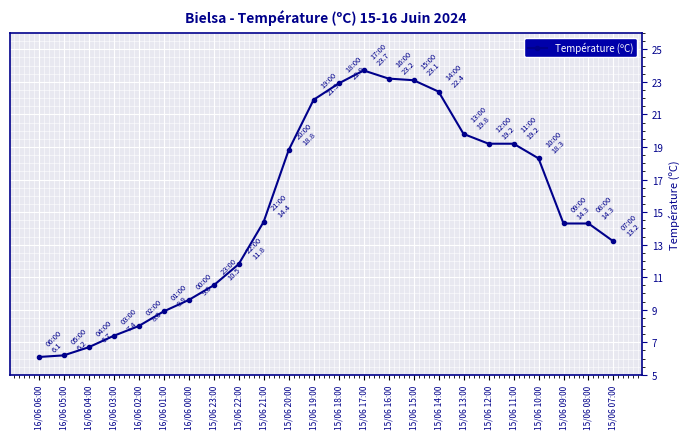

What is the label of the 19th point from the right?

16/06 01:00